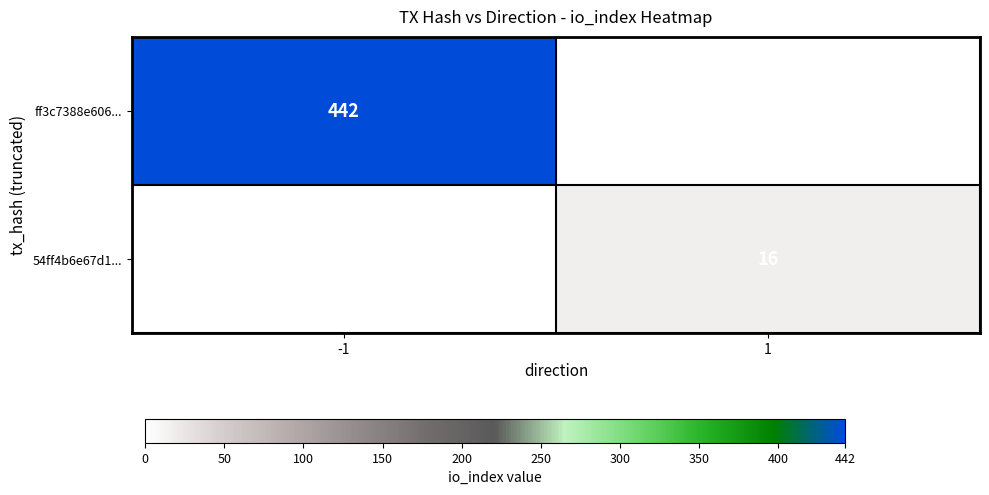

What is the greatest value displayed?

442.0